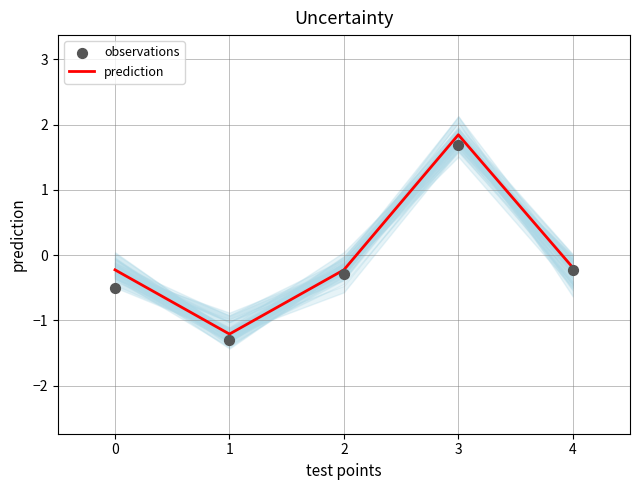

The prediction series shows -0.2 at 2. True or false?

True